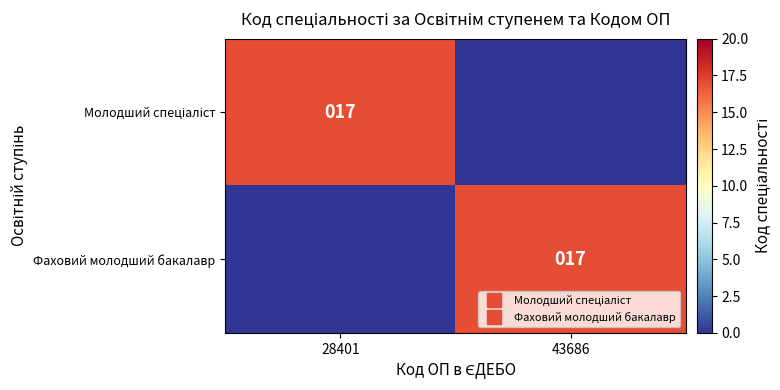

Is the value of Фаховий молодший бакалавр at 43686 greater than the value of Молодший спеціаліст at 43686?

Yes